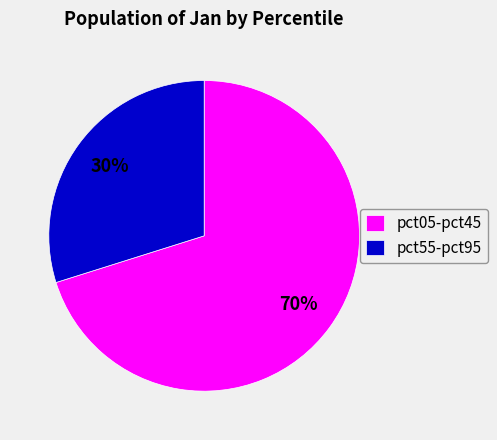

To the nearest percent, what portion does pct55-pct95 represent?

30%